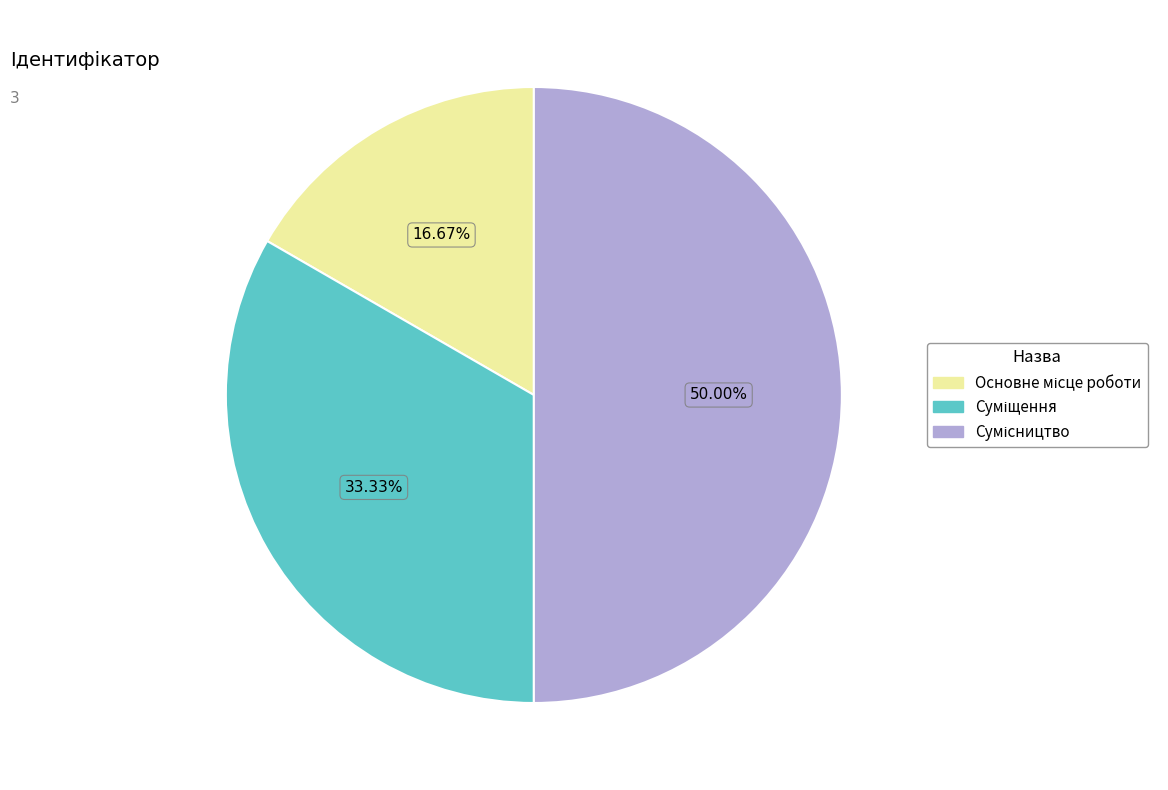

How many slices are in this pie chart?

3